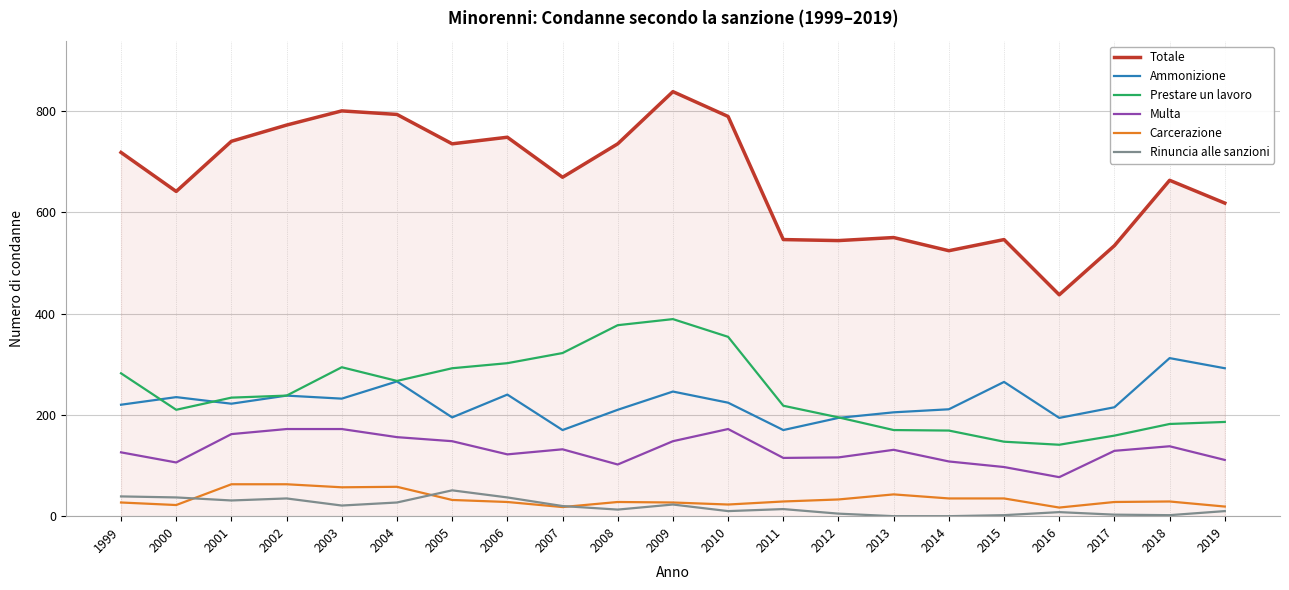

What is the difference between the highest and lowest values at 2019?

608